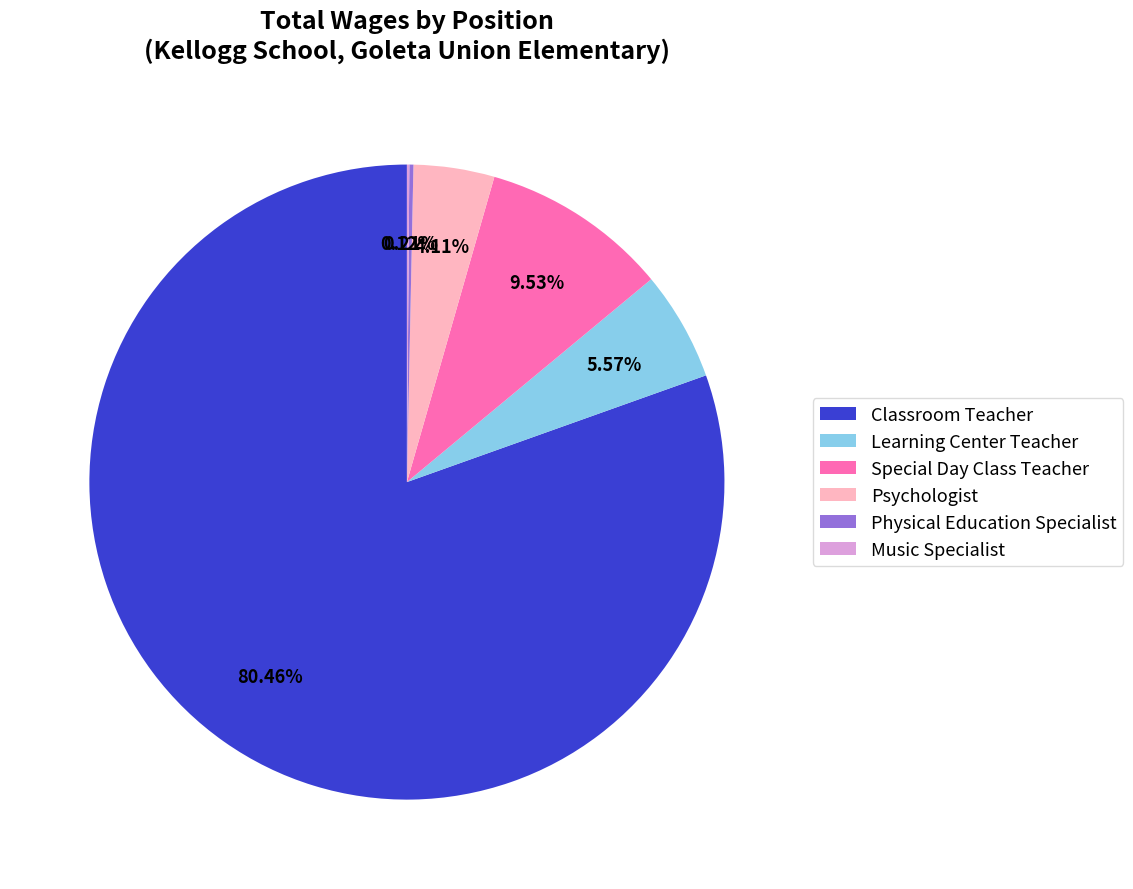

Between Special Day Class Teacher and Classroom Teacher, which is larger?

Classroom Teacher